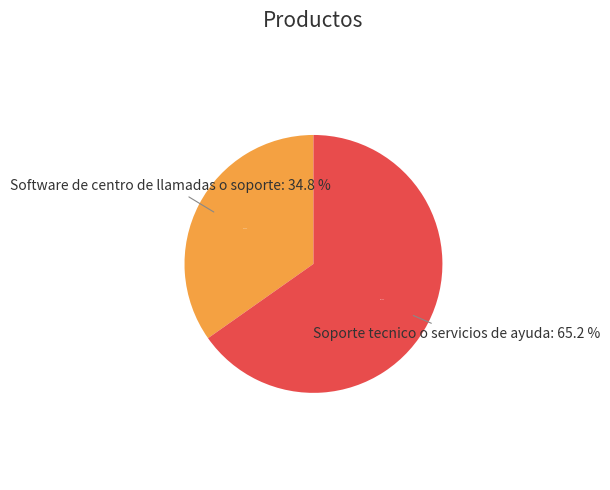

What is the largest slice in the pie chart?

Soporte tecnico o servicios de ayuda